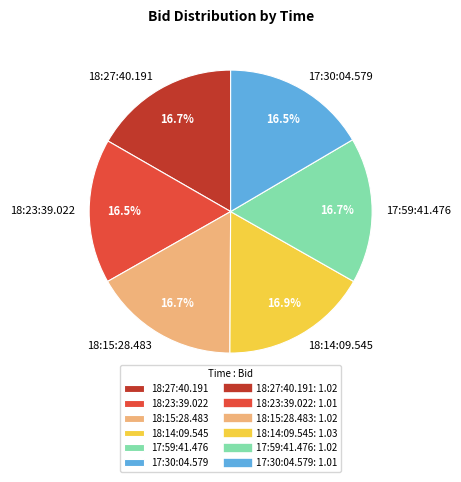

The 17:59:41.476 slice represents 11% of the pie. True or false?

False